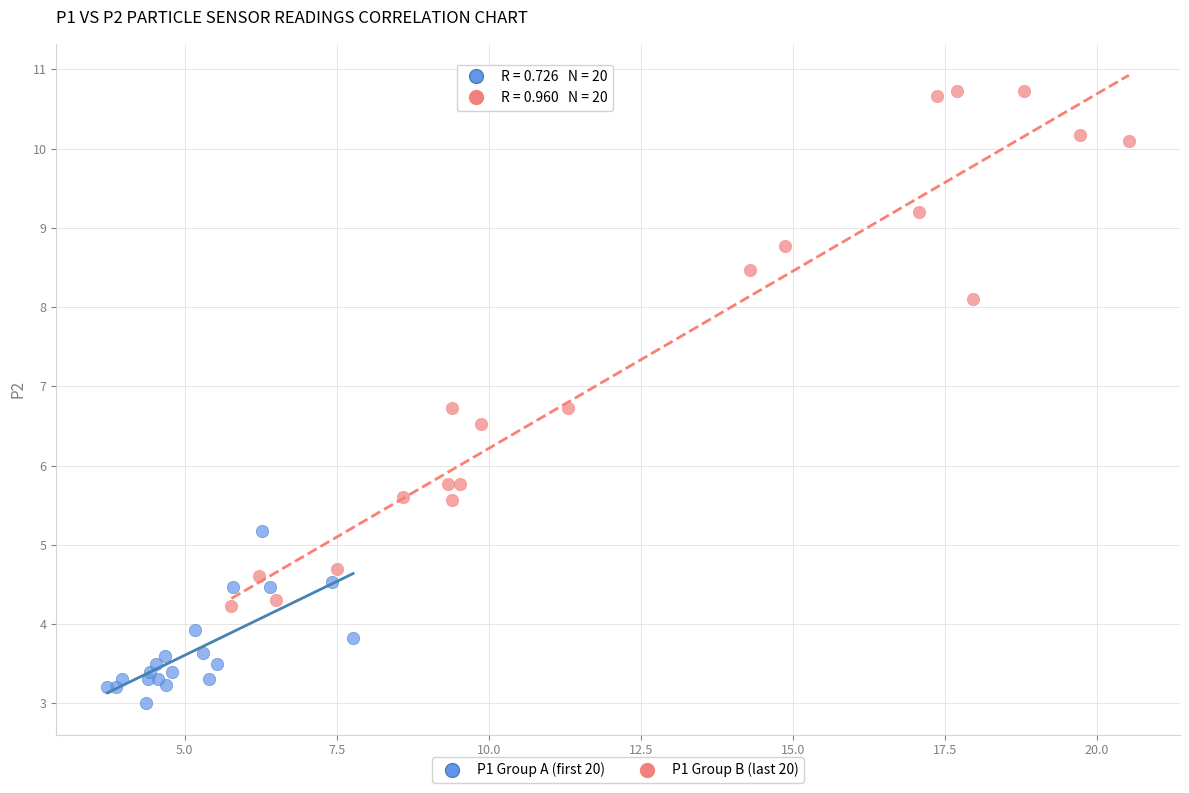

Which series contains the lowest Y value?

P1 Group A (first 20)